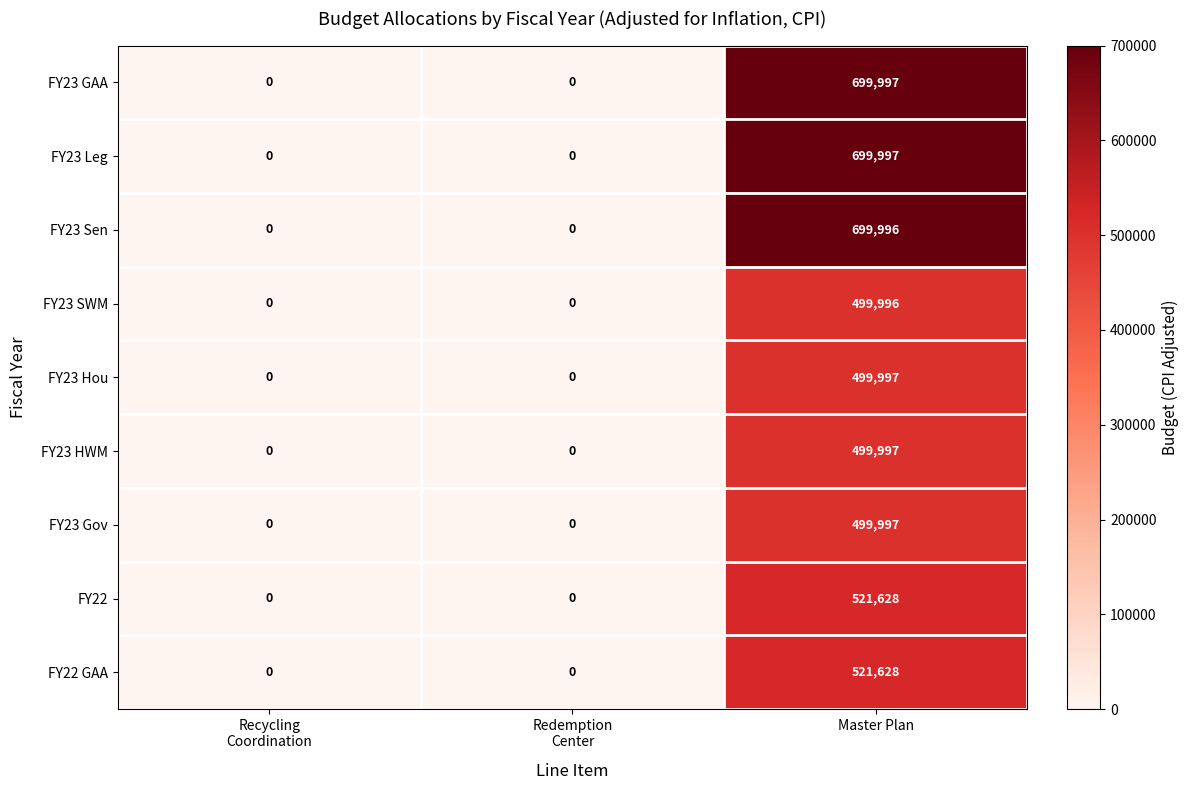

What is the sum of all FY23 Sen values?

699996